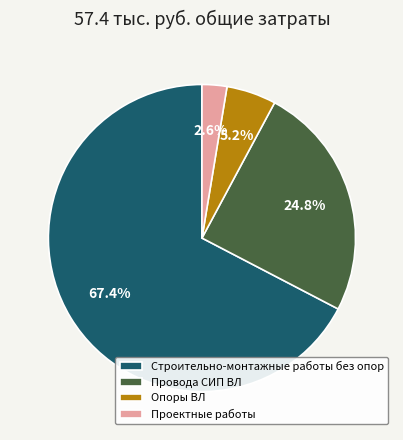

Approximately how many times larger is the value at Проектные работы compared to Опоры ВЛ?

0.5